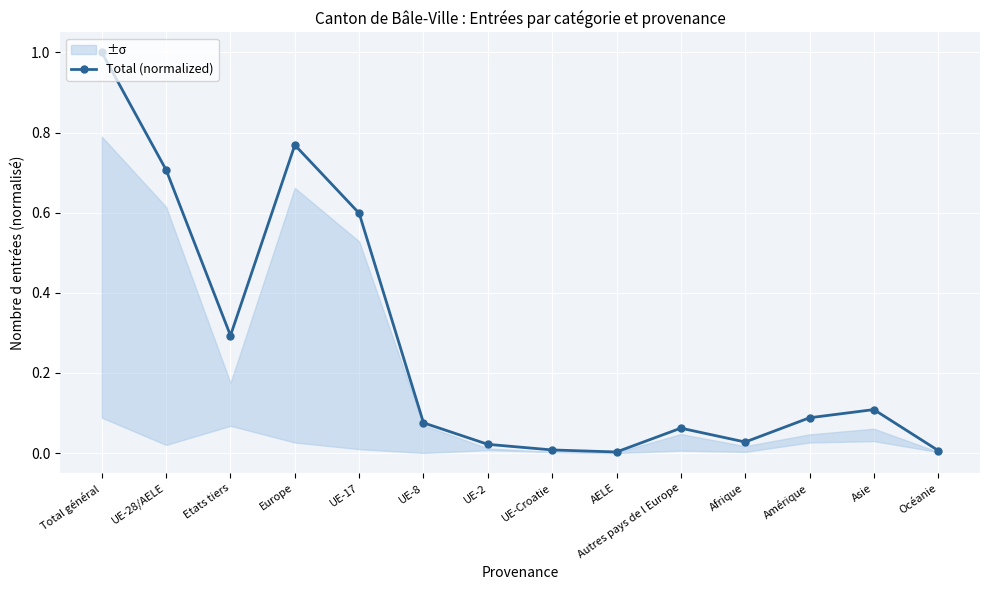

Where is the data nearest to the value 0?

AELE